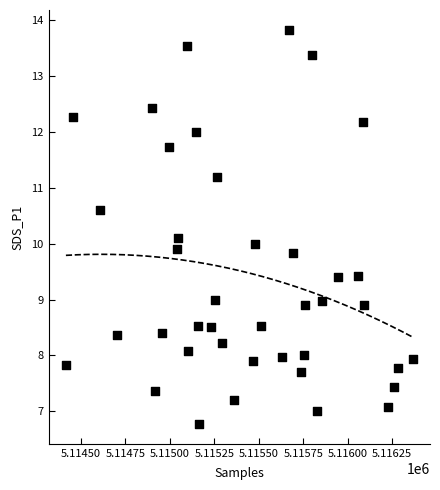

What is the range of Y values (max minus min)?

7.1